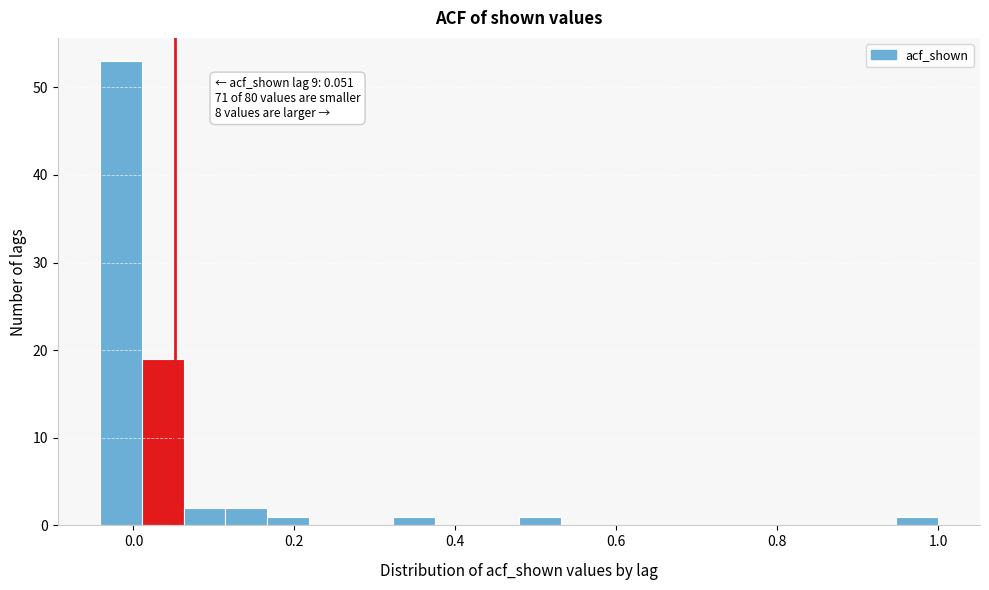

Read against the x-axis, roughly where is the centre of the tallest bar?

-0.02